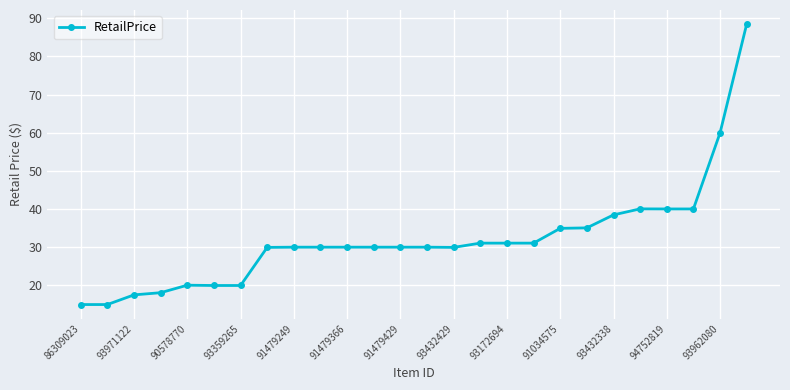

What is the difference between the maximum and minimum values?

73.6